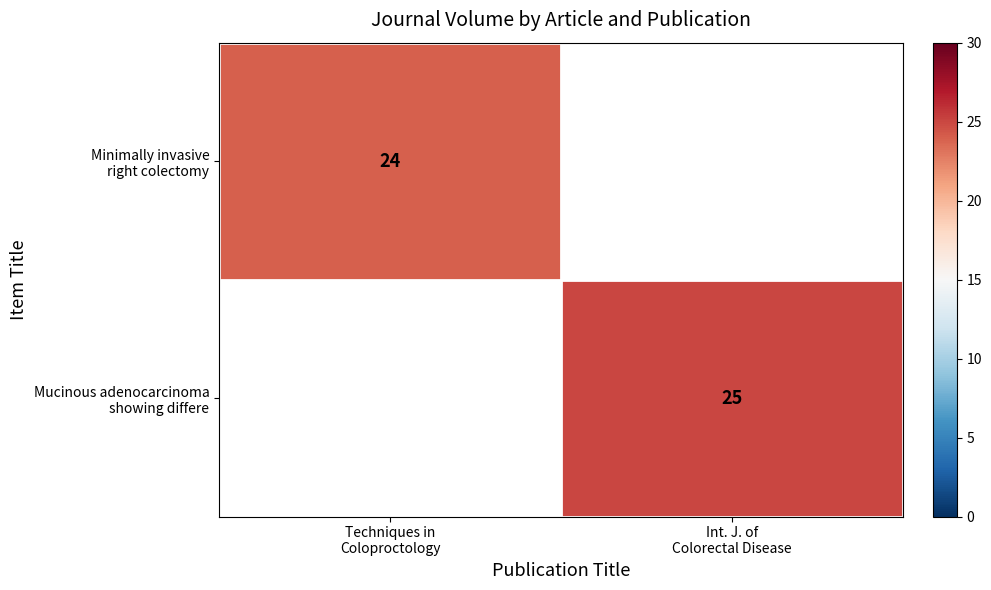

True or false: Minimally invasive right colectomy has a value of 24.0 at Techniques in Coloproctology.

True